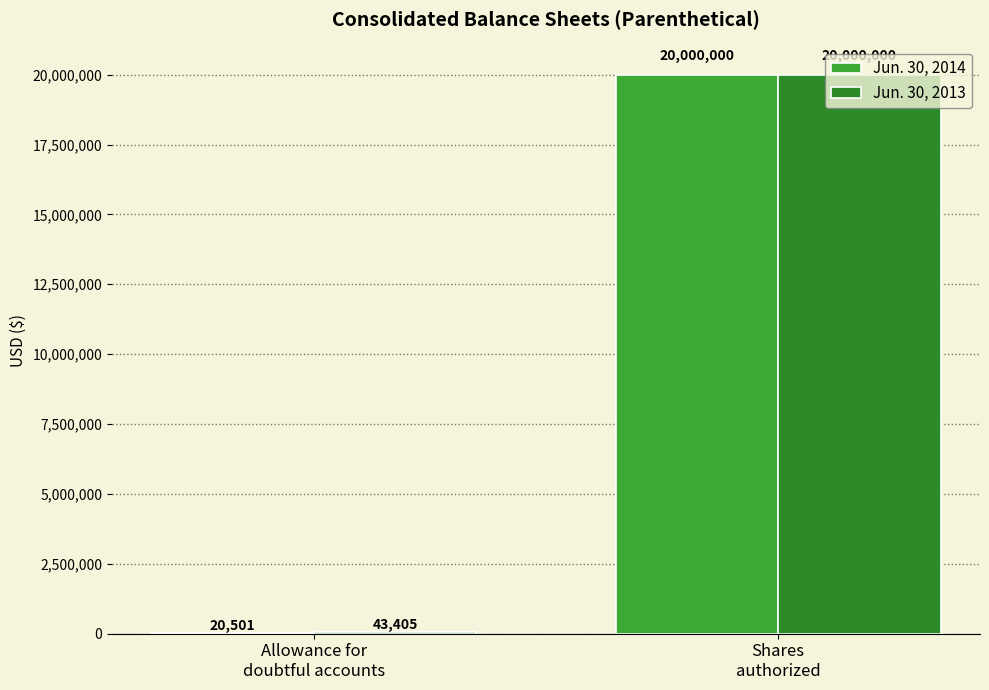

How many categories are shown in the chart?

2